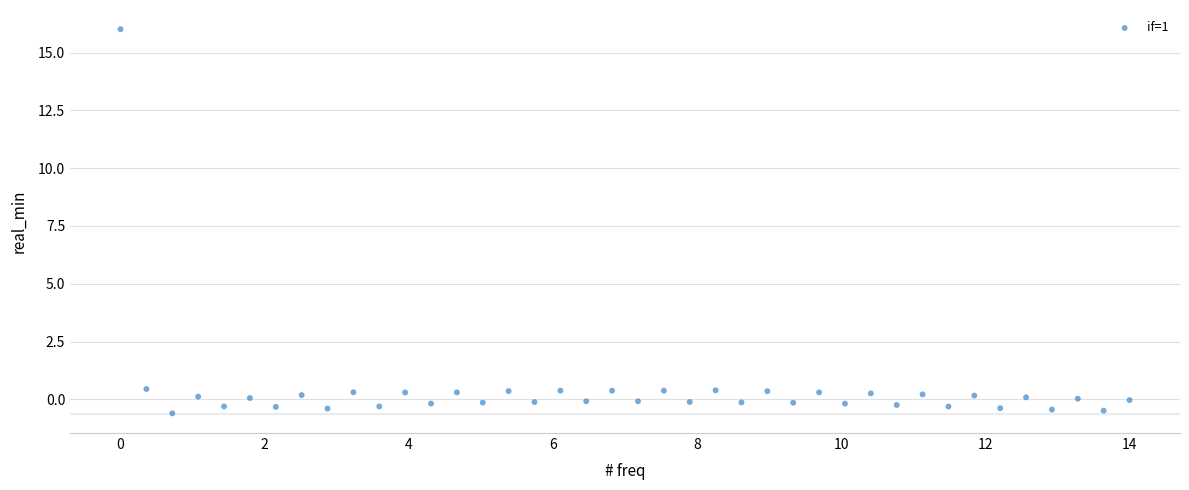

What is the range of X values (max minus min)?

14.0